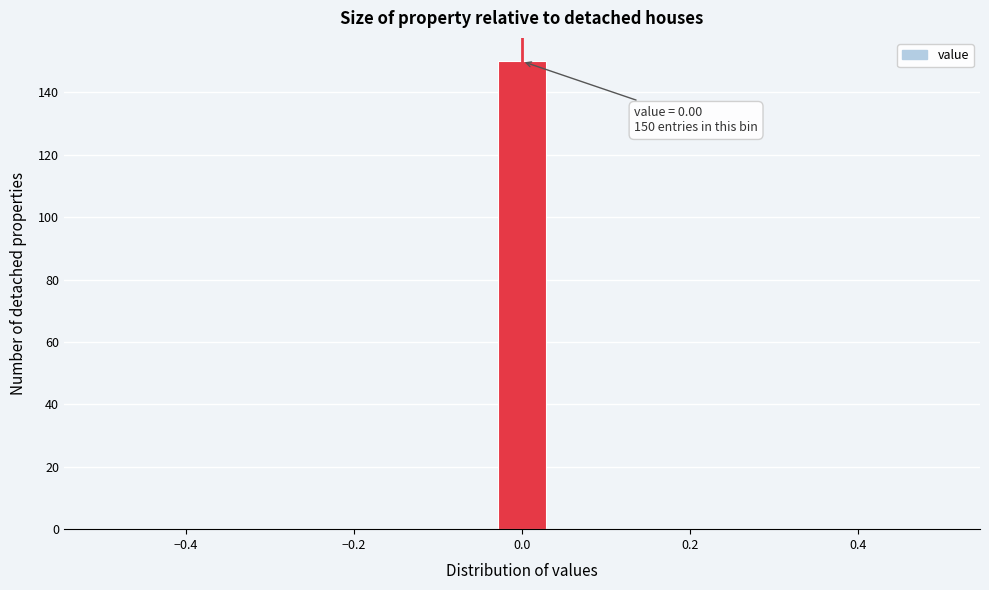

Read against the x-axis, roughly where is the centre of the tallest bar?

0.00